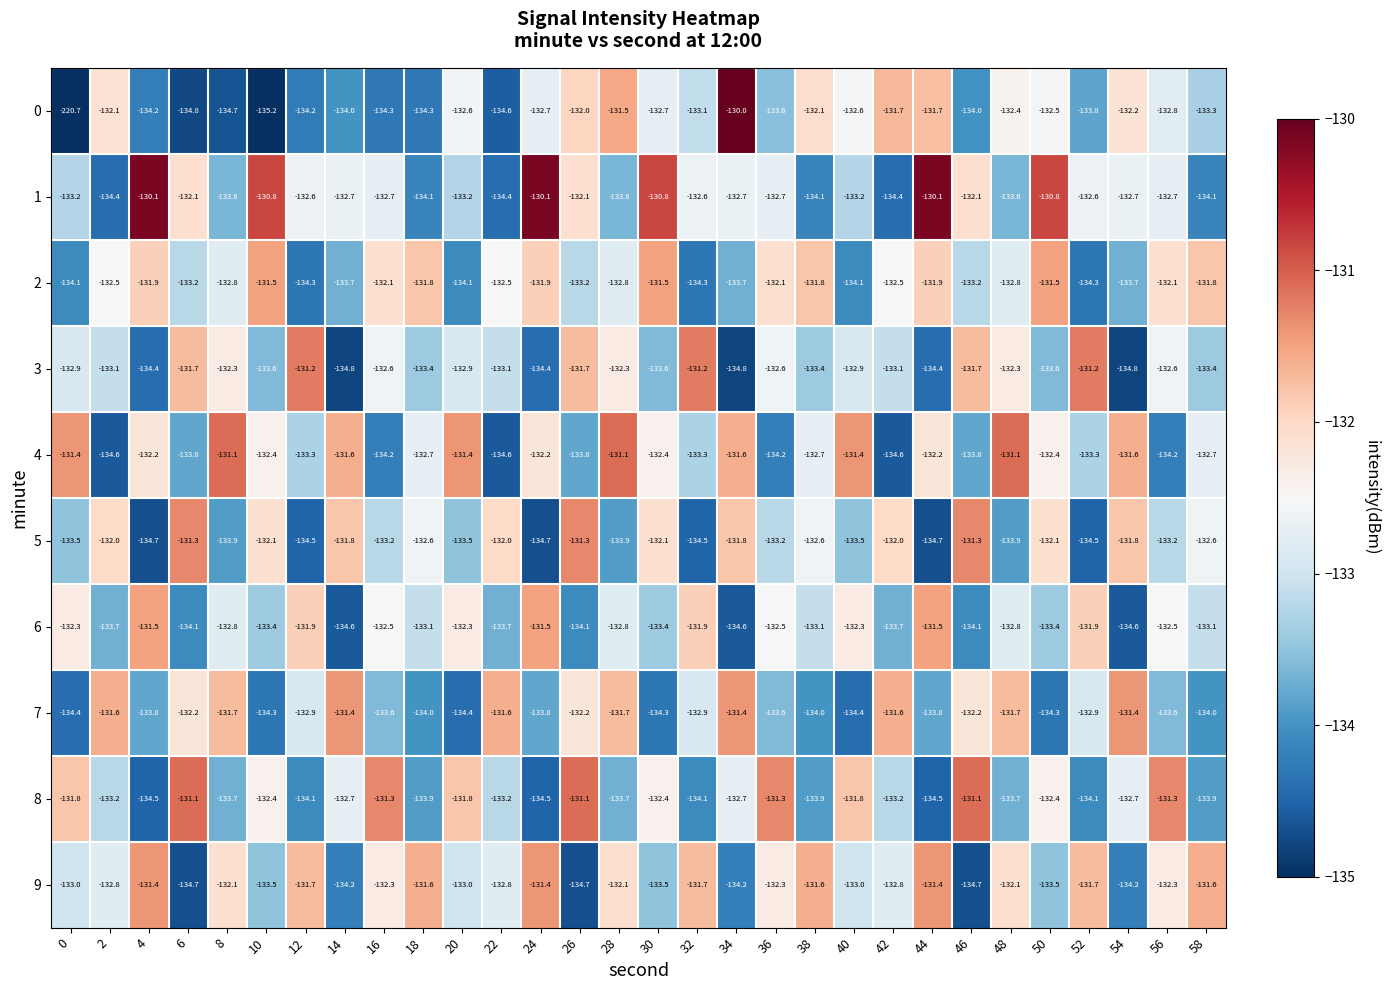

True or false: 3 has a value of -132.3 at 28.

True